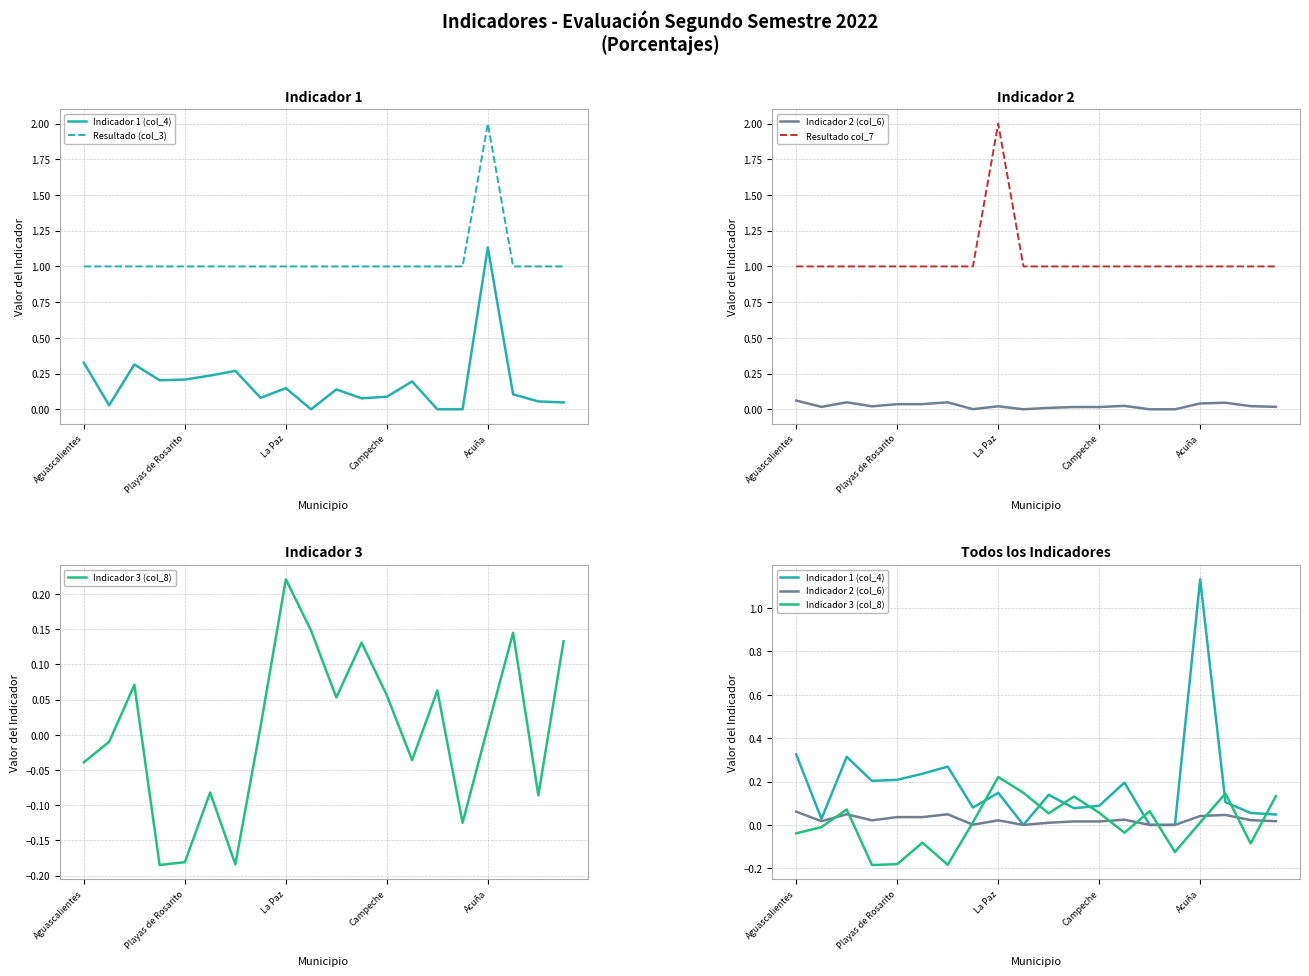

Rank the series at 17 from lowest to highest value.

Indicador 2 (col_6), Indicador 1 (col_4), Indicador 3 (col_8), Resultado (col_3), Resultado col_7